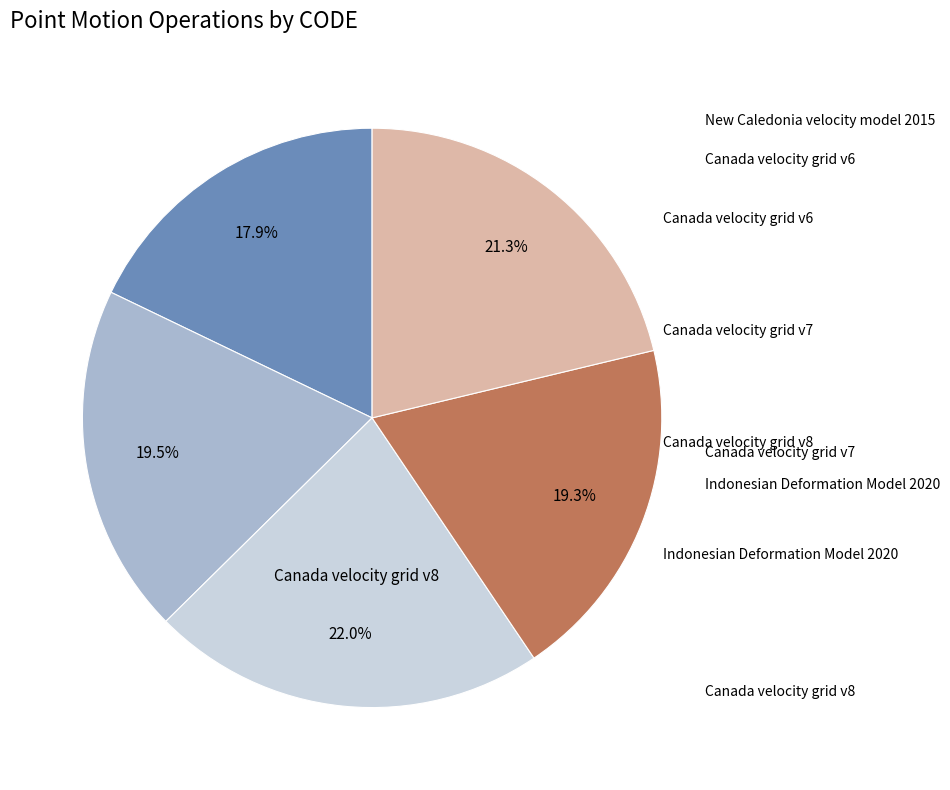

Is there a majority slice in this chart?

No